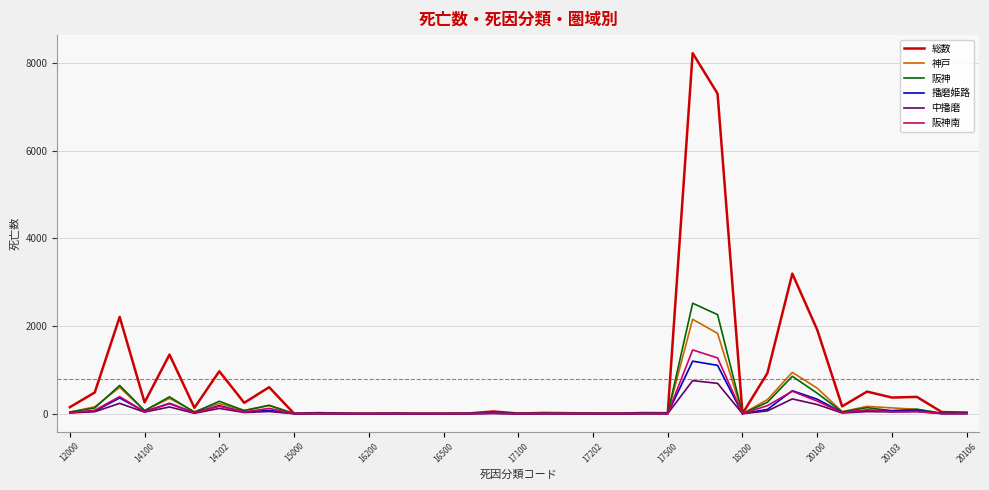

What is the maximum value for 神戸?

2152